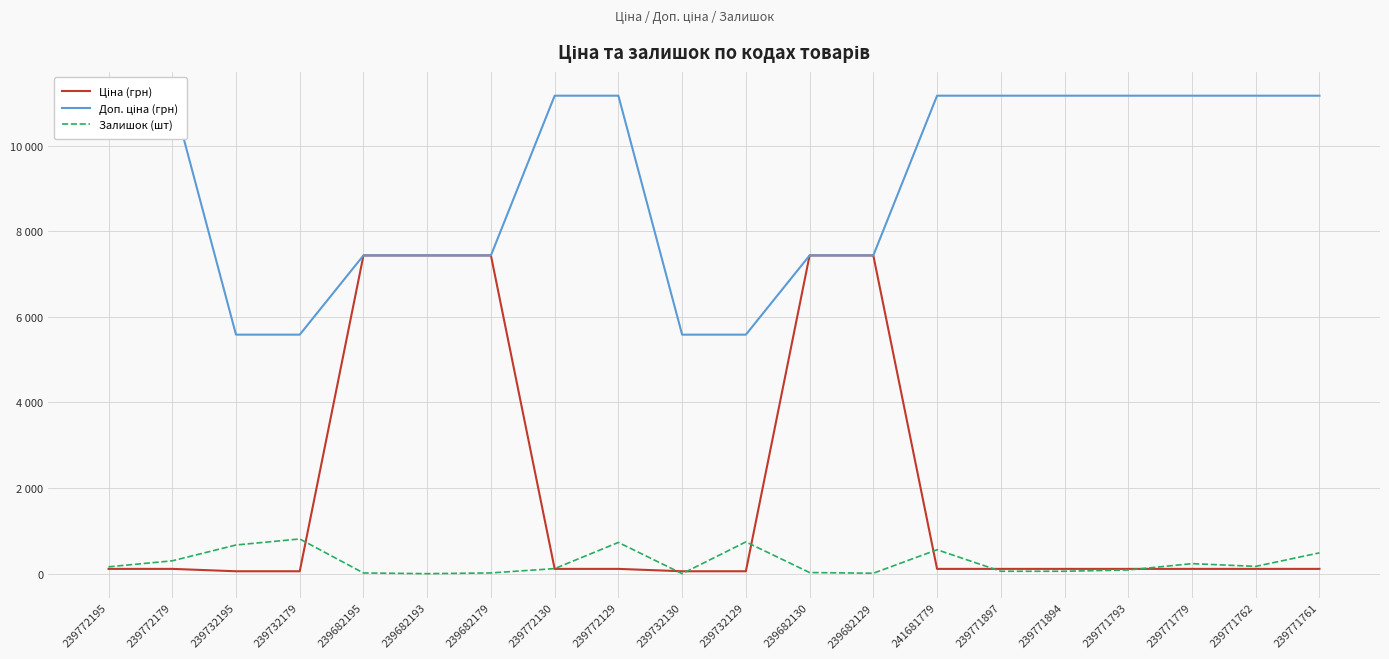

What is the spread (max minus min) of values at 239682193?

7436.2